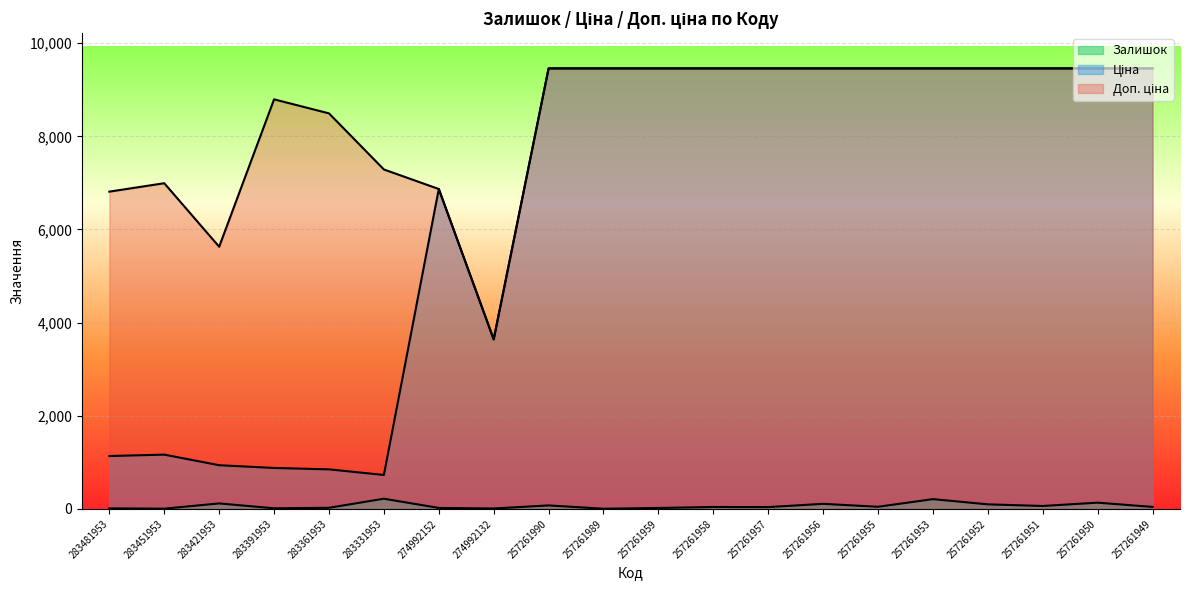

Reading right to left, extract all data points from this chart.

Залишок: 257261949=43.0	257261950=134.0	257261951=63.0	257261952=98.0	257261953=210.0	257261955=46.0	257261956=109.0	257261957=39.0	257261958=41.0	257261959=20.0	257261989=4.0	257261990=75.0	274992132=9.0	274992152=21.0	283331953=219.0	283361953=24.0	283391953=13.0	283421953=118.0	283451953=5.0	283481953=12.0
Ціна: 257261949=9458.9	257261950=9458.9	257261951=9458.9	257261952=9458.9	257261953=9458.9	257261955=9458.9	257261956=9458.9	257261957=9458.9	257261958=9458.9	257261959=9458.9	257261989=9458.9	257261990=9458.9	274992132=3640.8	274992152=6869.4	283331953=728.9	283361953=849.3	283391953=879.5	283421953=938.2	283451953=1165.6	283481953=1135.5
Доп. ціна: 257261949=9458.9	257261950=9458.9	257261951=9458.9	257261952=9458.9	257261953=9458.9	257261955=9458.9	257261956=9458.9	257261957=9458.9	257261958=9458.9	257261959=9458.9	257261989=9458.9	257261990=9458.9	274992132=3641.0	274992152=6869.4	283331953=7288.6	283361953=8493.3	283391953=8794.5	283421953=5629.1	283451953=6993.4	283481953=6812.7